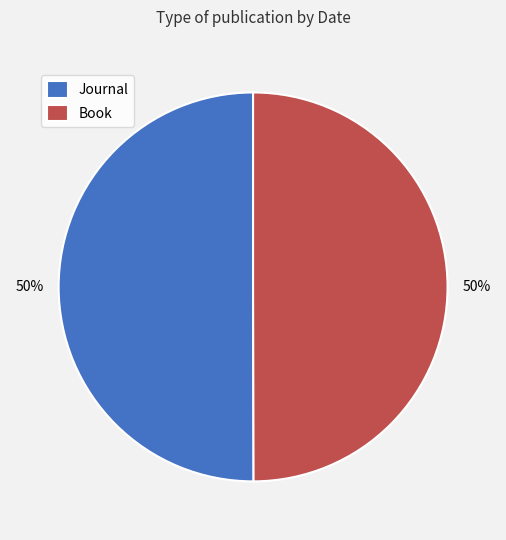

Is the sum of Book and Journal greater than half?

Yes